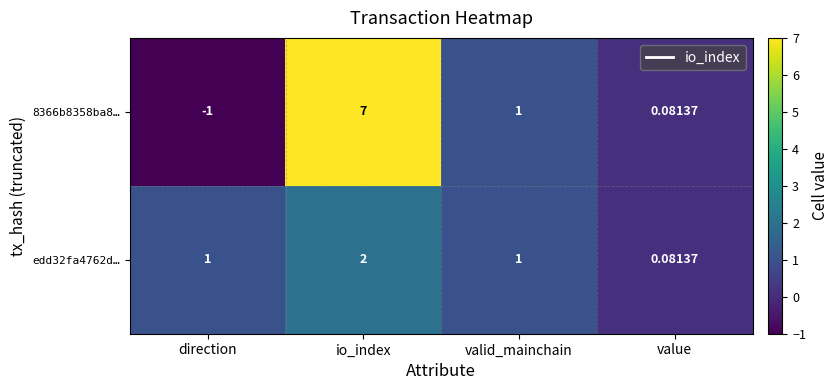

Which series has the largest total across all categories?

8366b8358ba8…